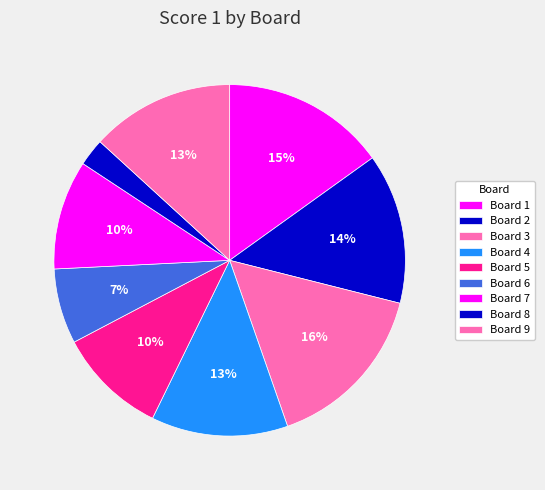

Which has a higher value, Board 1 or Board 4?

Board 1